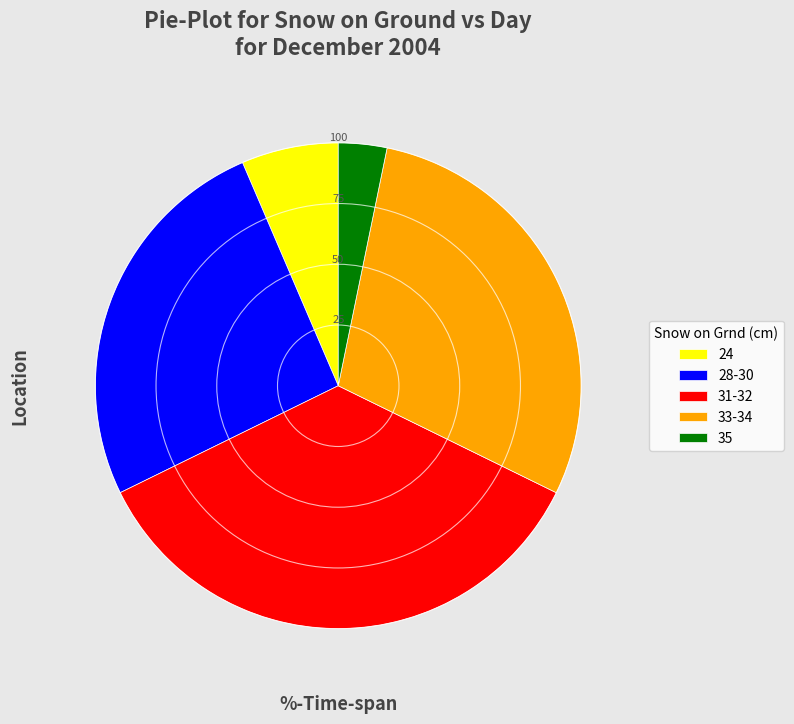

Rank the categories by value from lowest to highest.

35, 24, 28-30, 33-34, 31-32